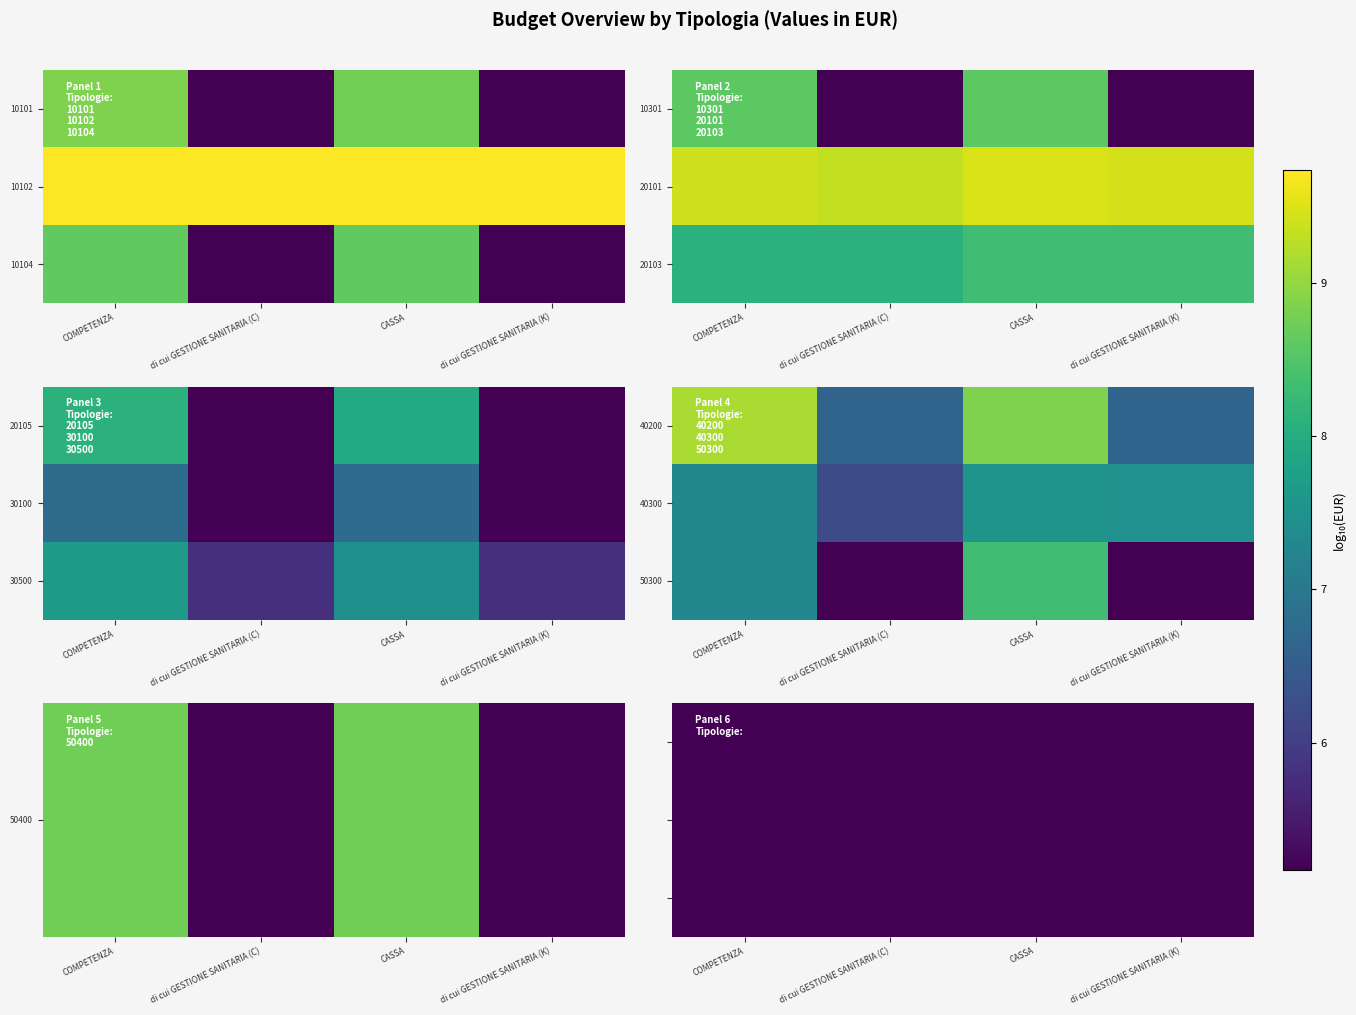

Rank the categories by 10101 value from lowest to highest.

di cui GESTIONE SANITARIA (C), di cui GESTIONE SANITARIA (K), CASSA, COMPETENZA